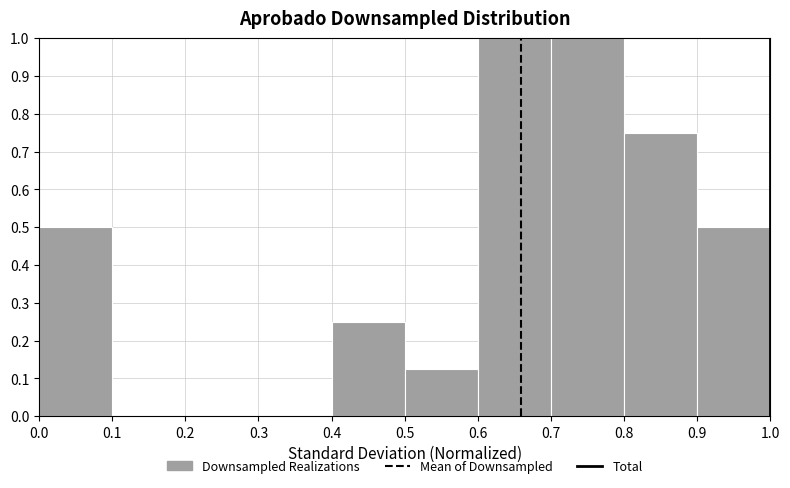

Reading left to right, list every bar in this chart as the range it spans on the x-axis followed by its height. The values are not printed on the chart, so give them approximately, as read against the axis.

0.0 to 0.1: 0.50
0.1 to 0.2: 0
0.2 to 0.3: 0
0.3 to 0.4: 0
0.4 to 0.5: 0.25
0.5 to 0.6: 0.13
0.6 to 0.7: 1.00
0.7 to 0.8: 1.00
0.8 to 0.9: 0.75
0.9 to 1.0: 0.50